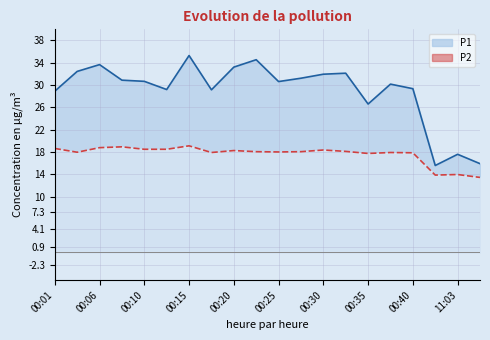

The value of P2 at 11:03 is 13.9. True or false?

True